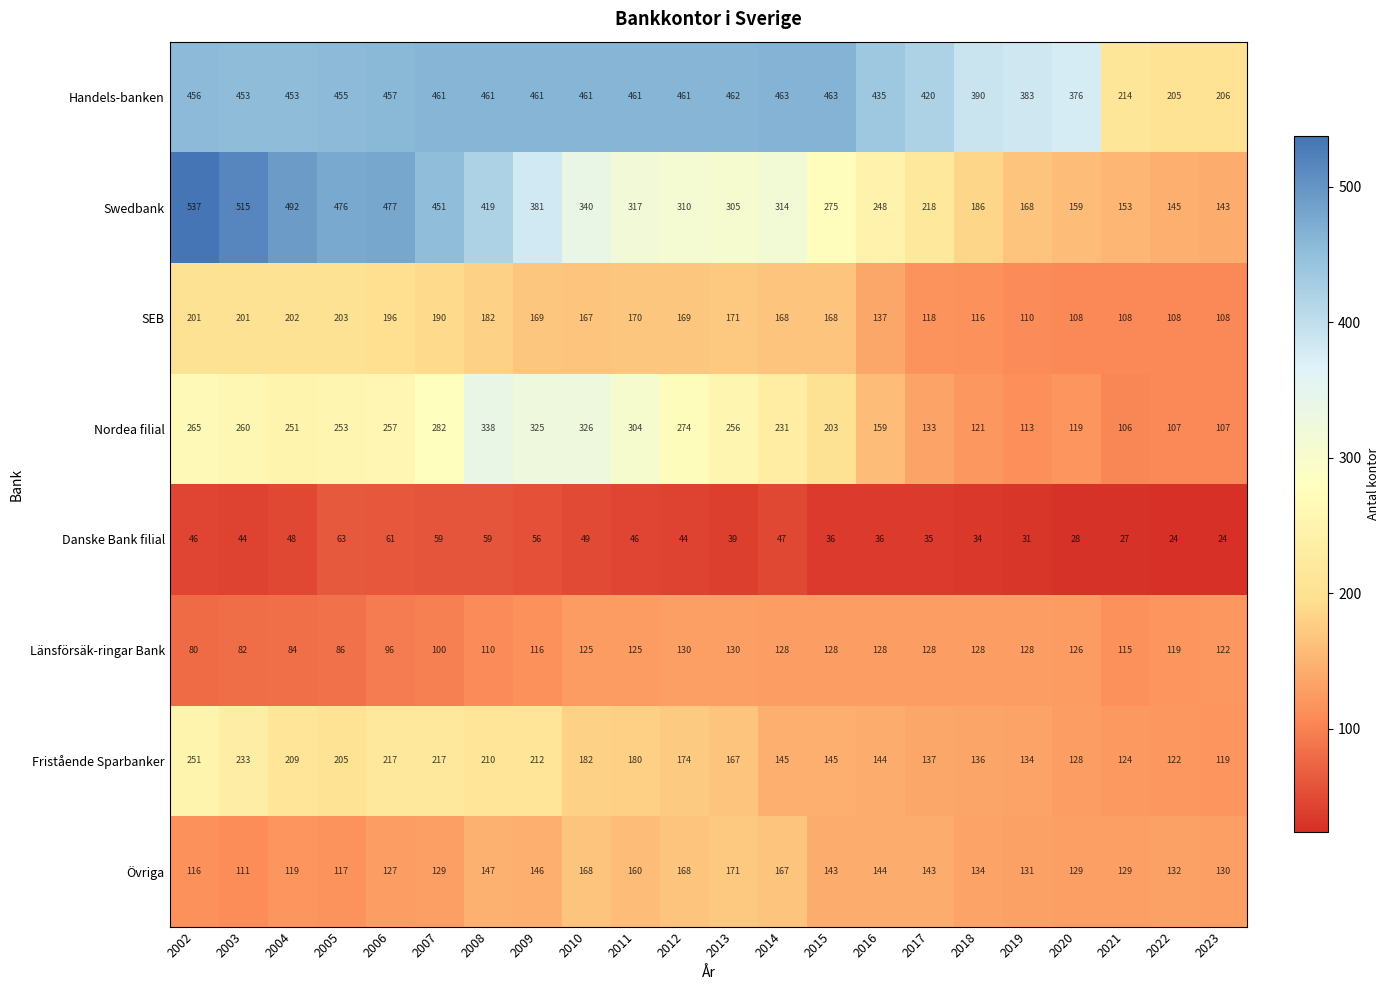

At which category is the sum across all series the highest?

2002